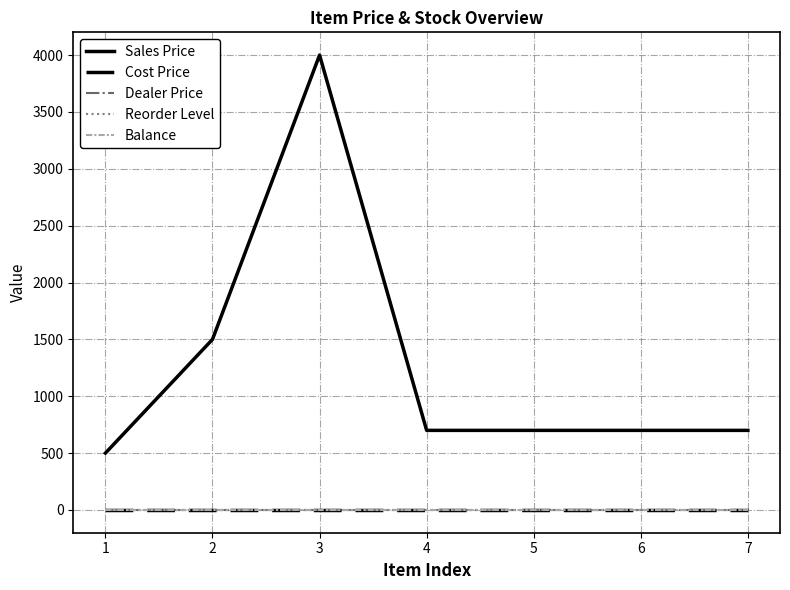

Does the chart display data point markers on the line(s)?

No